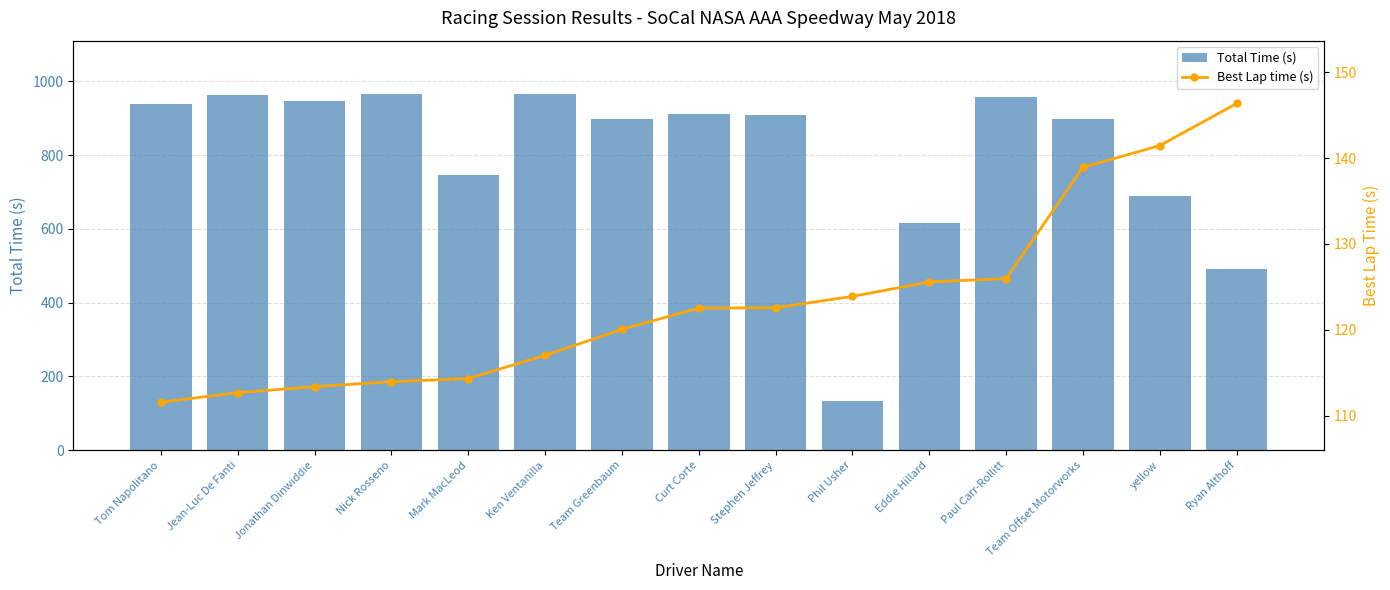

List the series in order of their peak value, lowest first.

Best Lap time (s), Total Time (s)